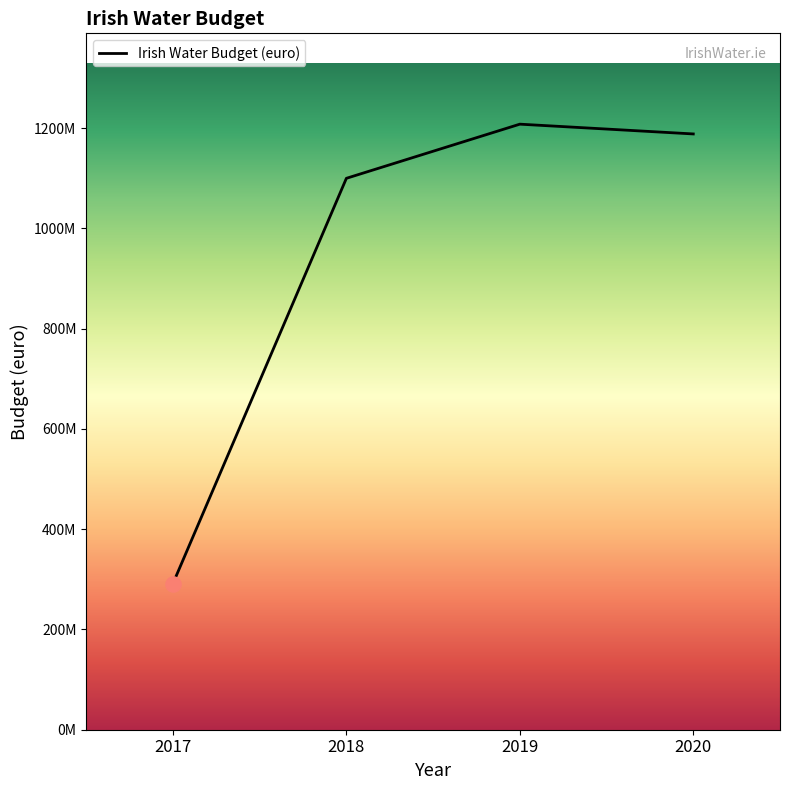

Does the chart have visible grid lines?

No